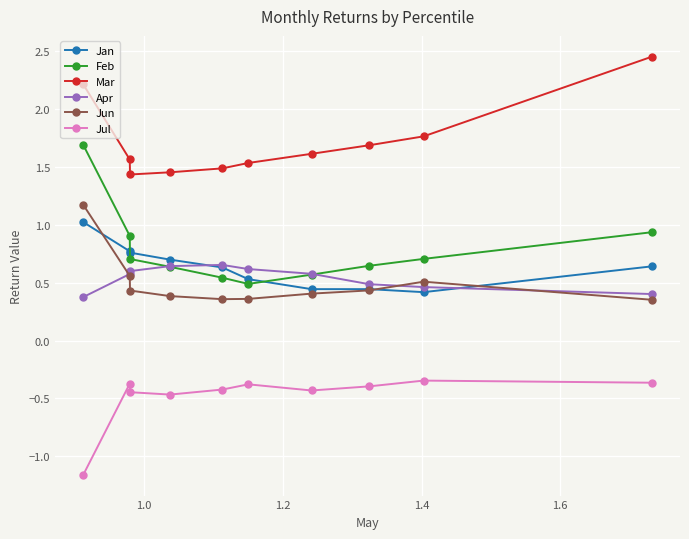

What is the value of the Feb point at the 10th from the left?

0.9